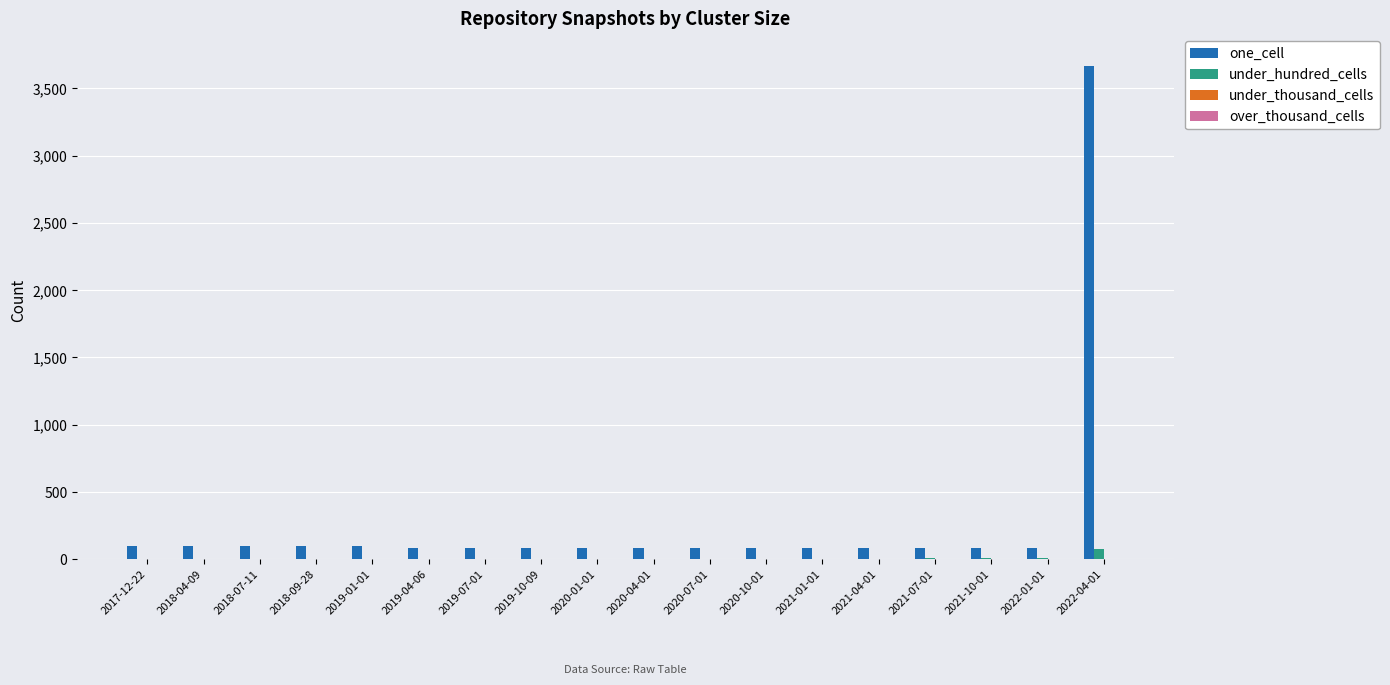

What is the highest value of the one_cell series?

3667